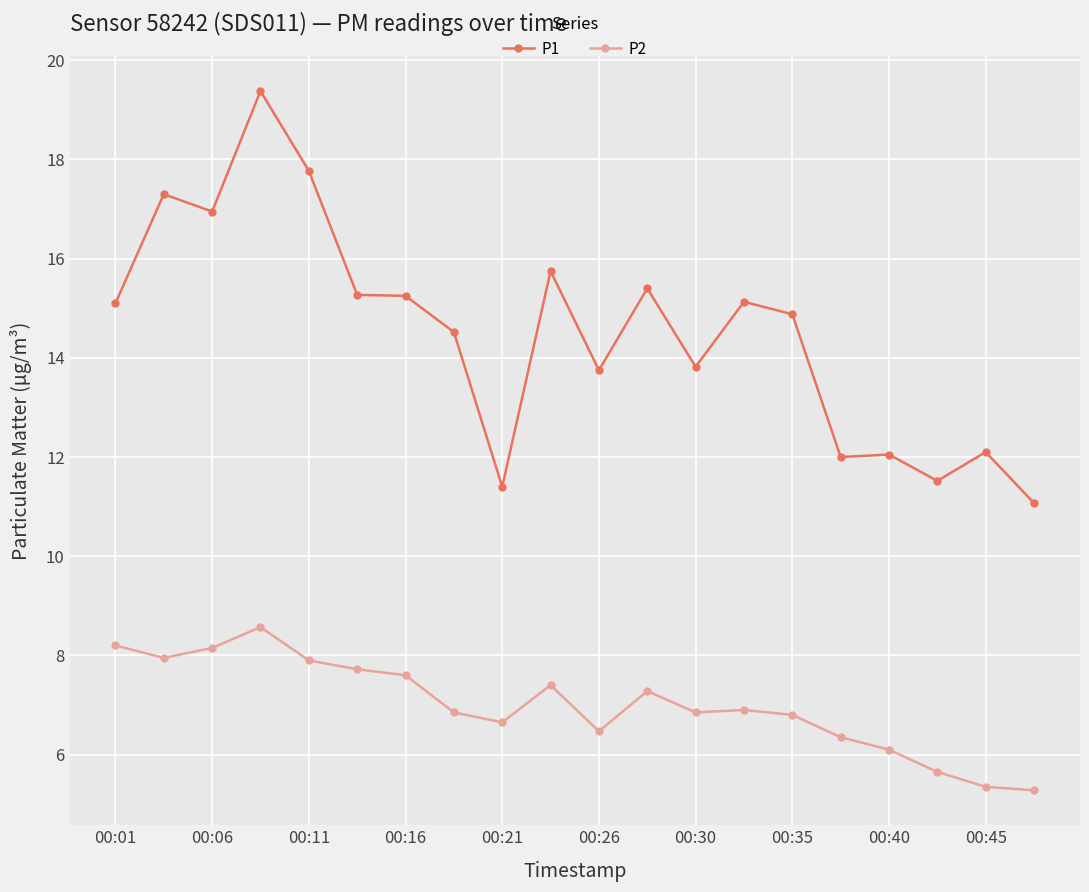

True or false: P2 and P1 intersect in this chart.

False